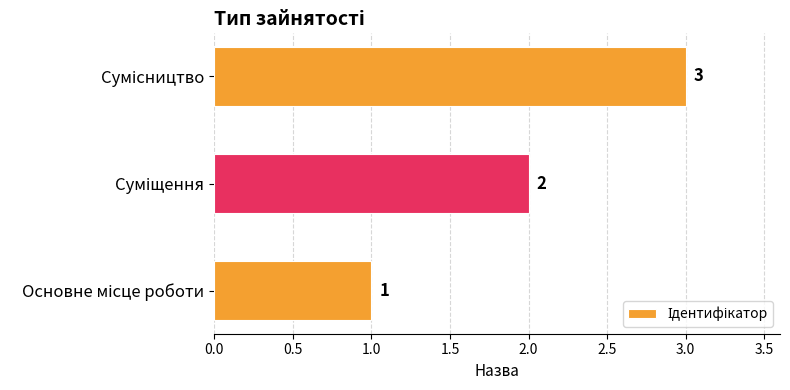

How many values are between 1 and 3?

3